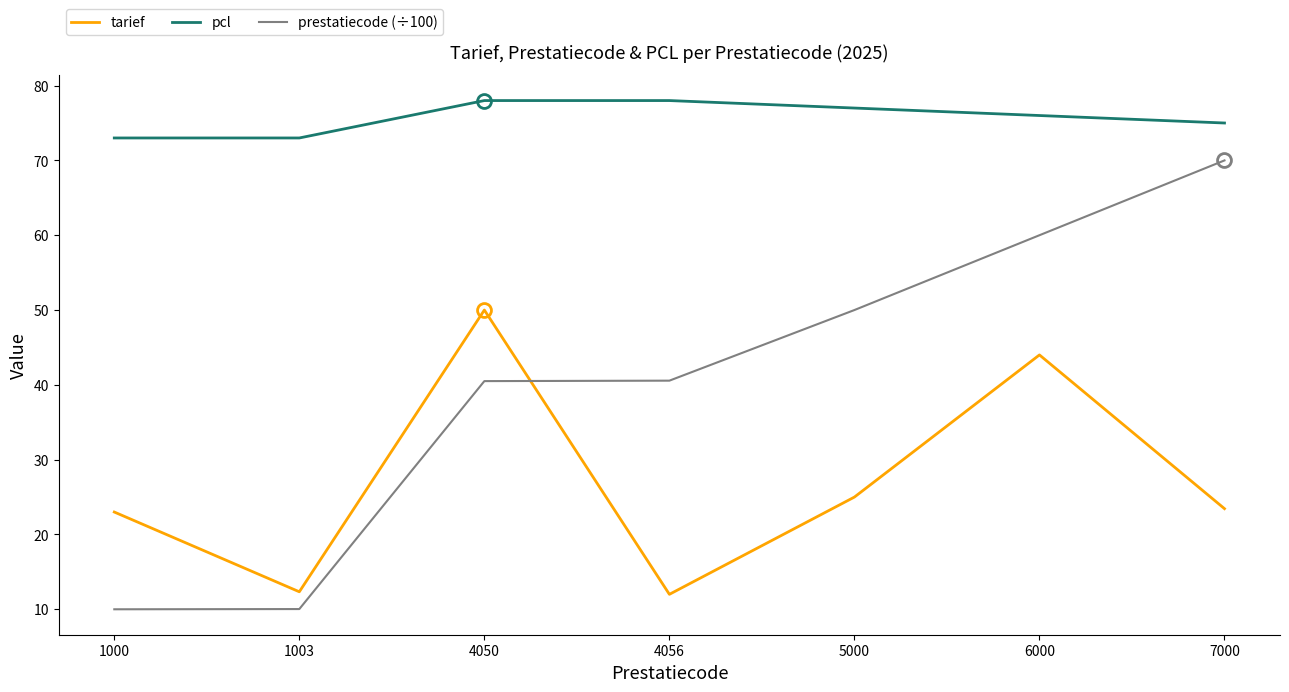

What is the spread (max minus min) of values at 5000?

52.0